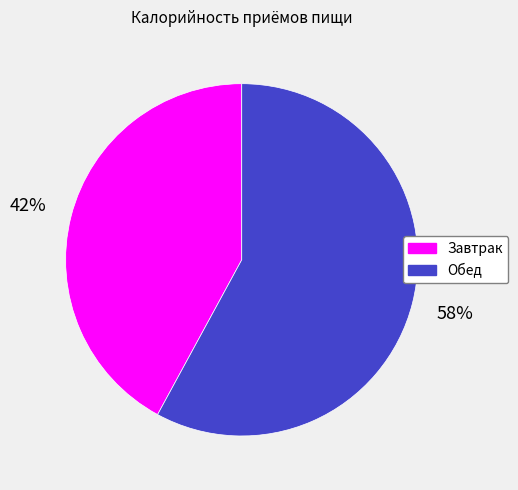

To the nearest percent, what is the combined percentage of Завтрак and Обед?

100%